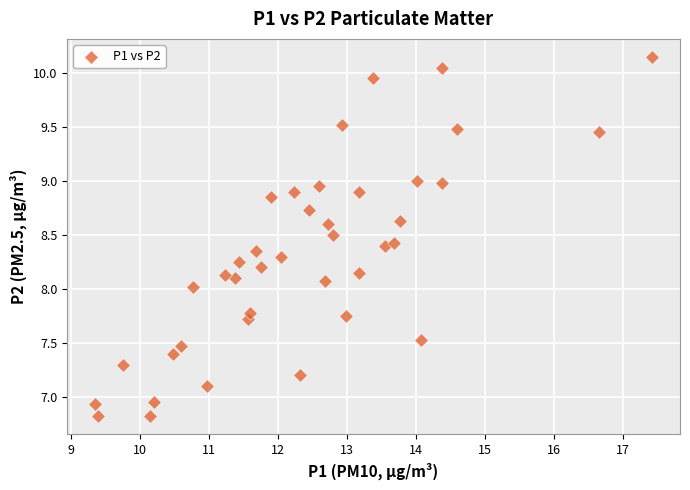

What is the range of Y values (max minus min)?

3.3